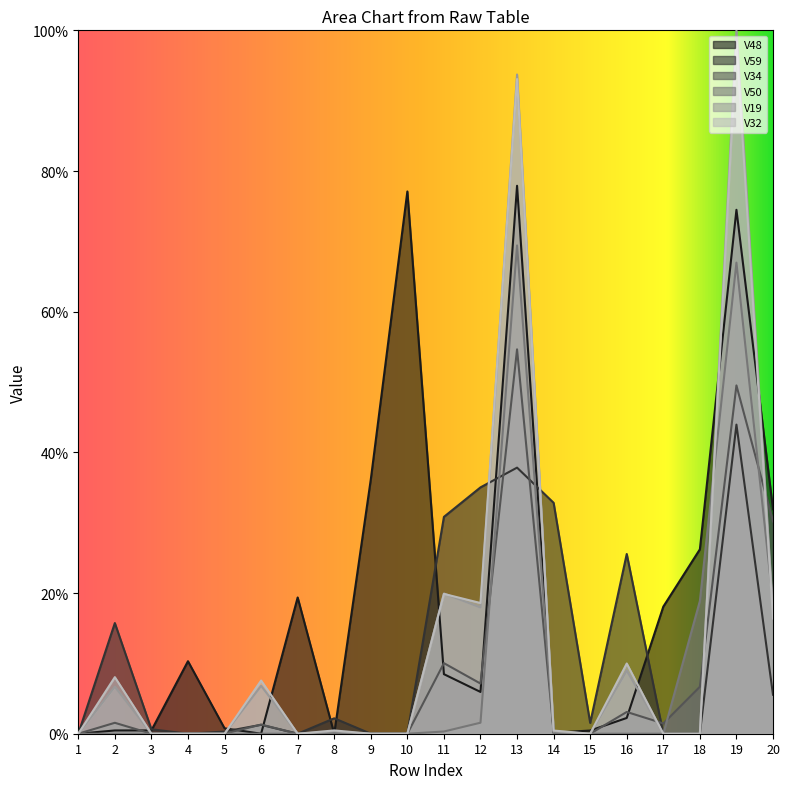

Is the value of V48 at 13 greater than the value of V50 at 18?

Yes